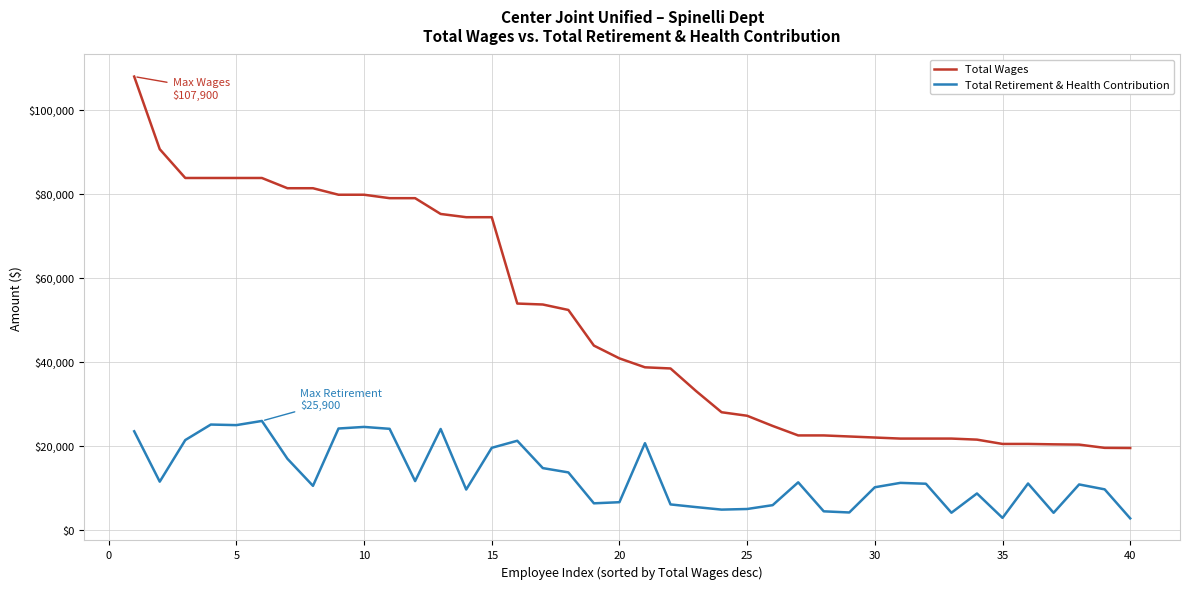

True or false: Total Retirement & Health Contribution and Total Wages cross at least once.

False